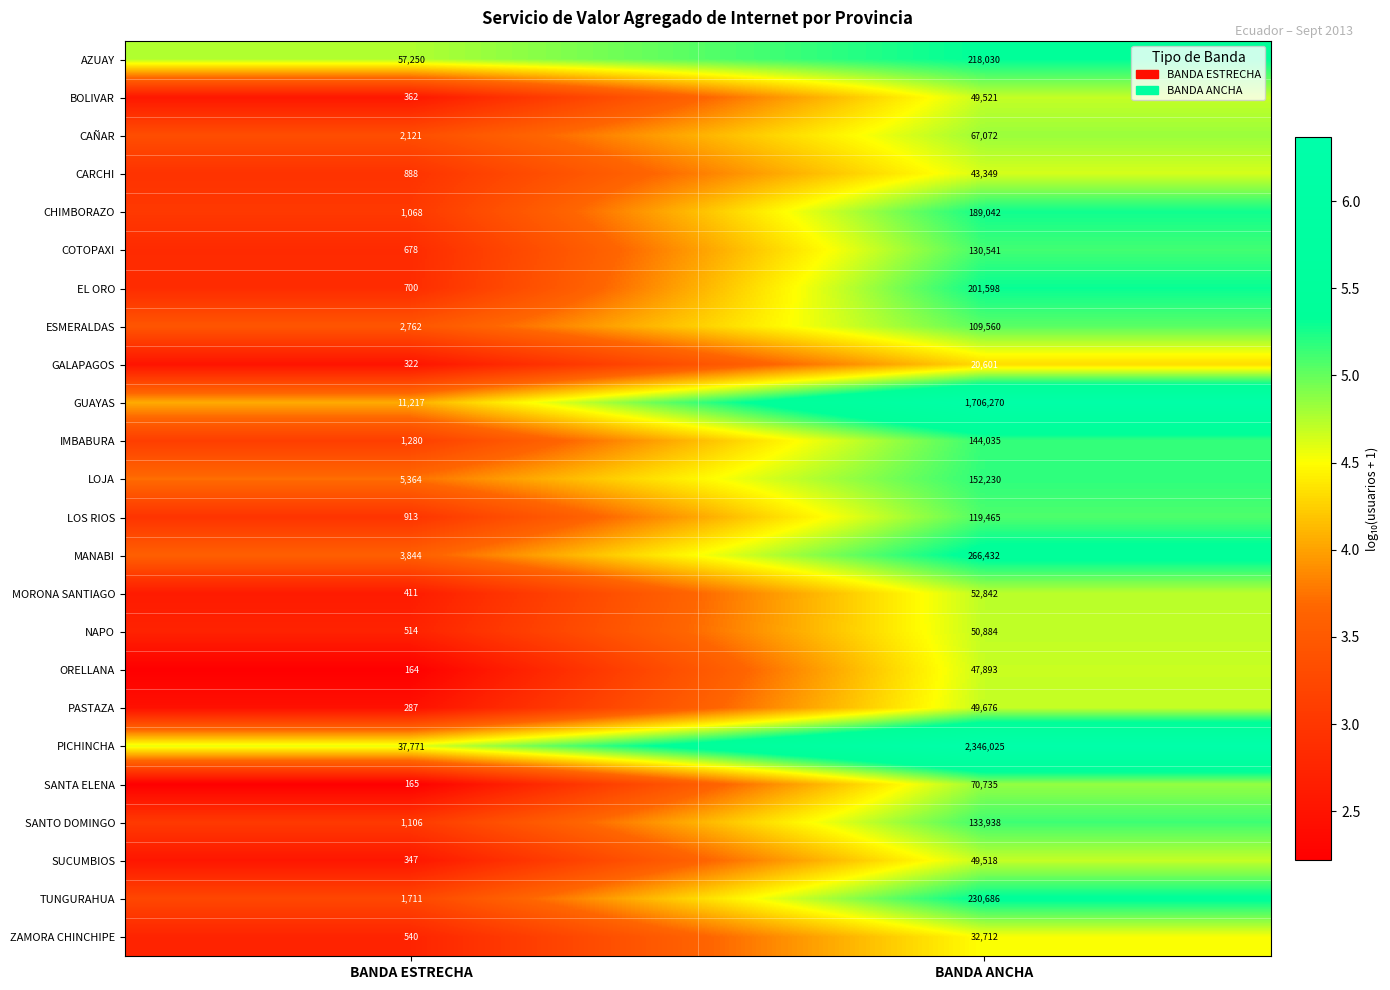

What is the sum of the MORONA SANTIAGO values at BANDA ESTRECHA and BANDA ANCHA?

53253